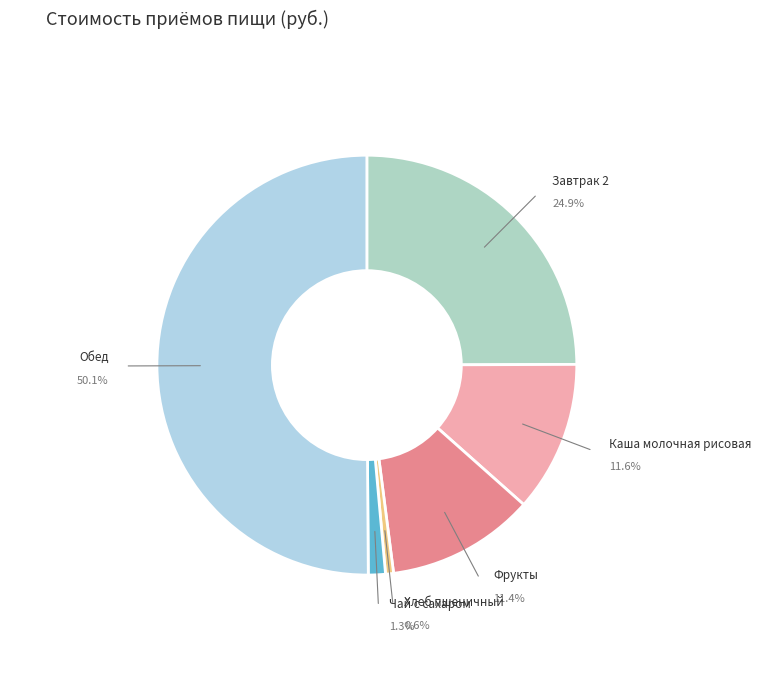

Which slice is the largest?

Обед